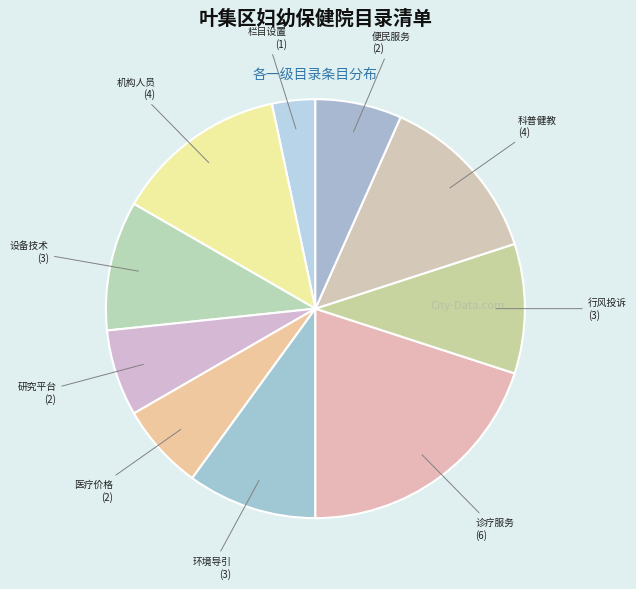

Count the number of slices in the pie.

10